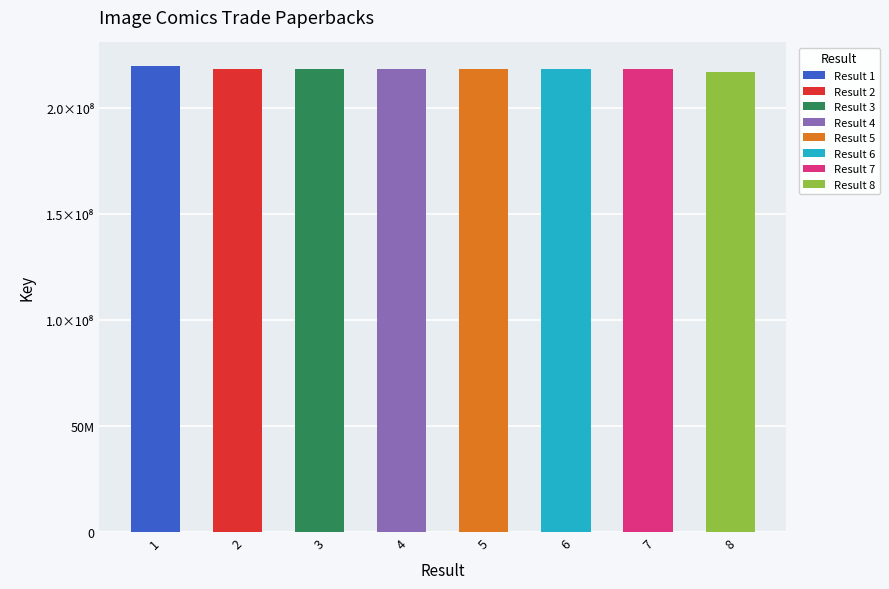

Are the bars grouped side by side (vs. stacked)?

No